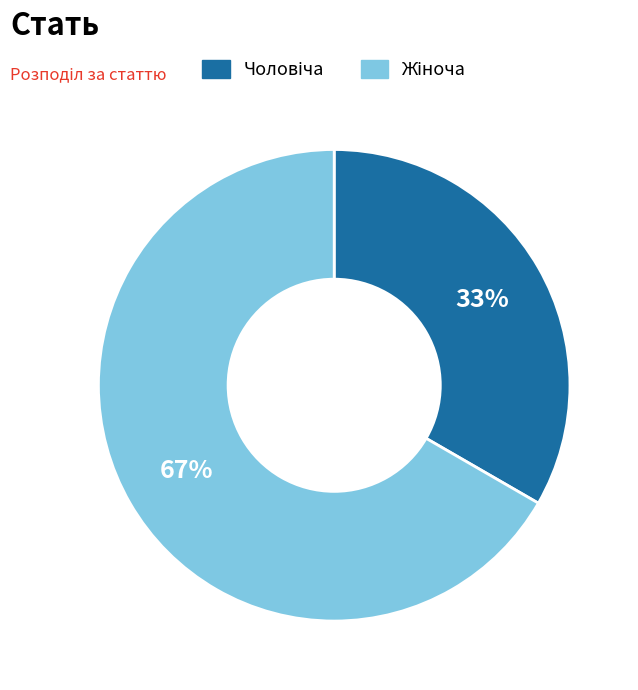

To the nearest percent, what is the average slice percentage?

50%